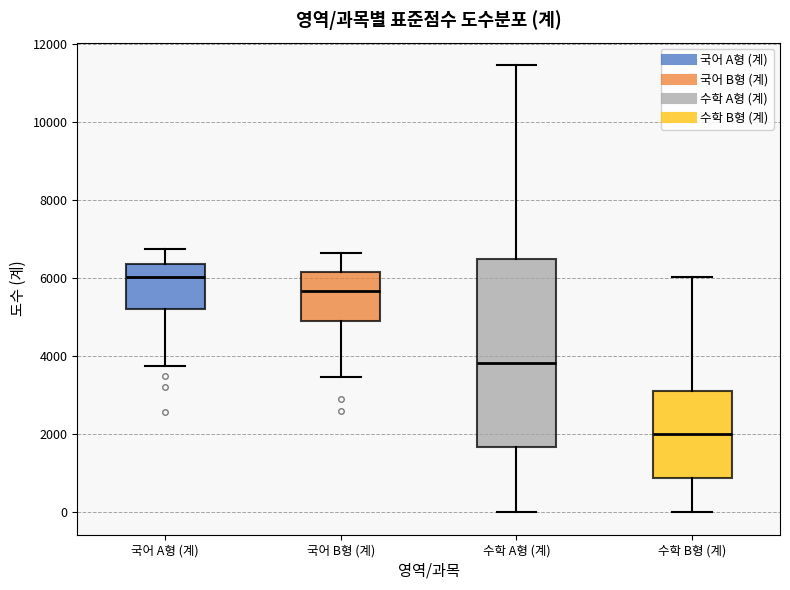

Where does the lower whisker of the box for 수학 A형 (계) end on the y-axis? The values are not printed on the chart, so give them approximately, as read against the axis.

0